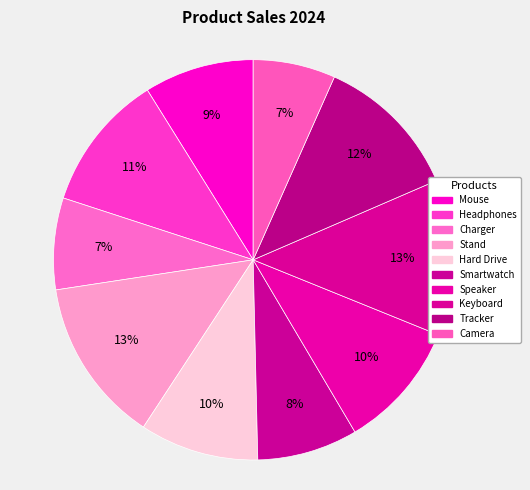

Is the sum of Tracker and Stand greater than half?

No